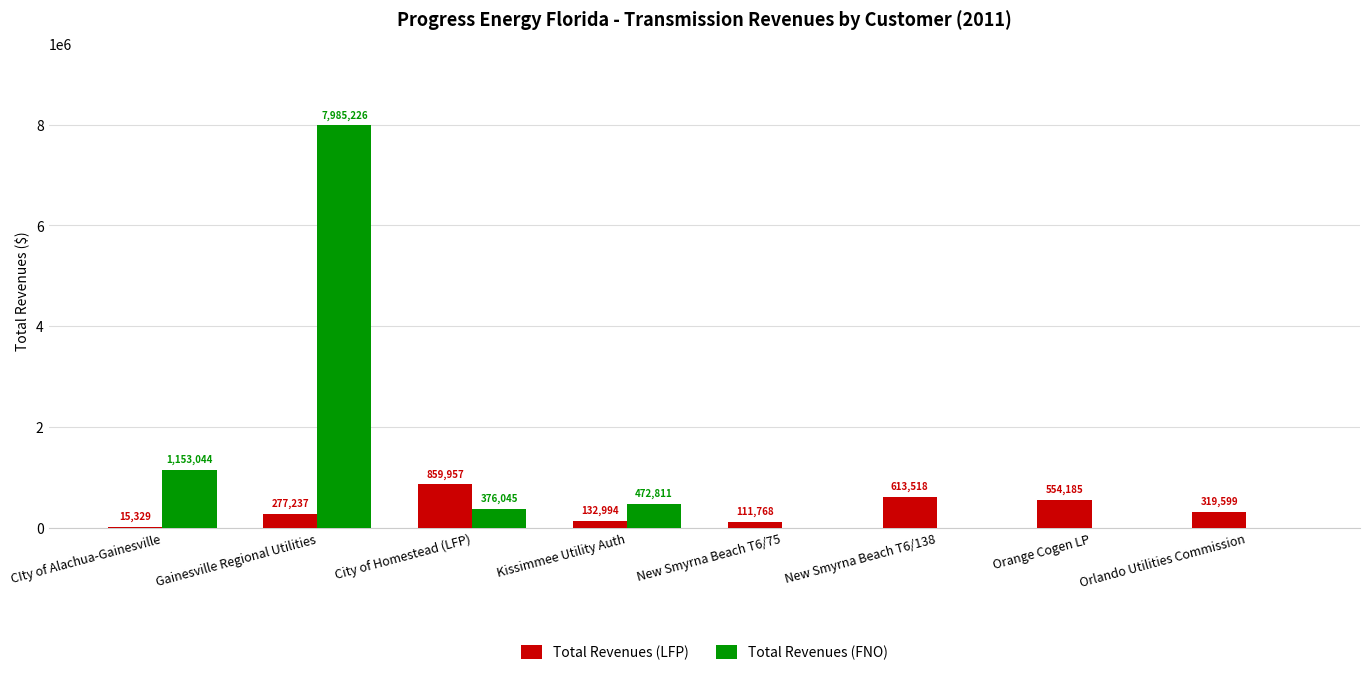

Which series has the largest total across all categories?

Total Revenues (FNO)